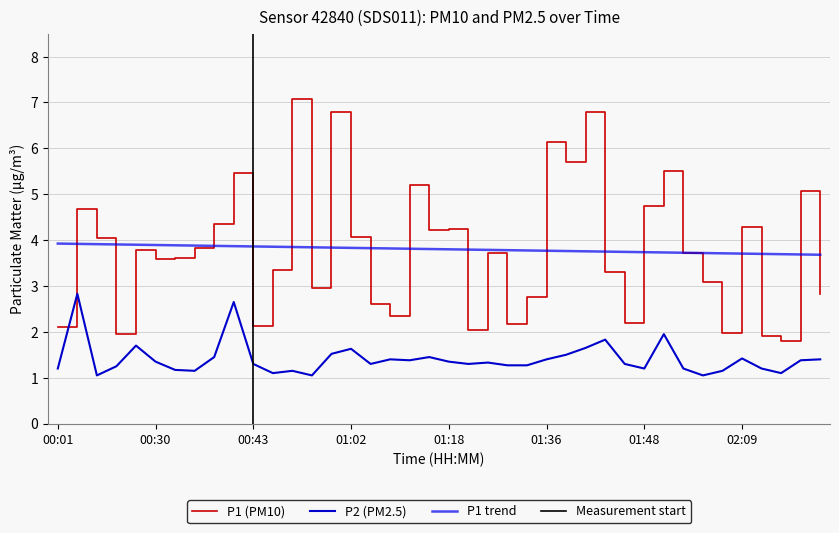

Where is the first local minimum for P2?

00:20